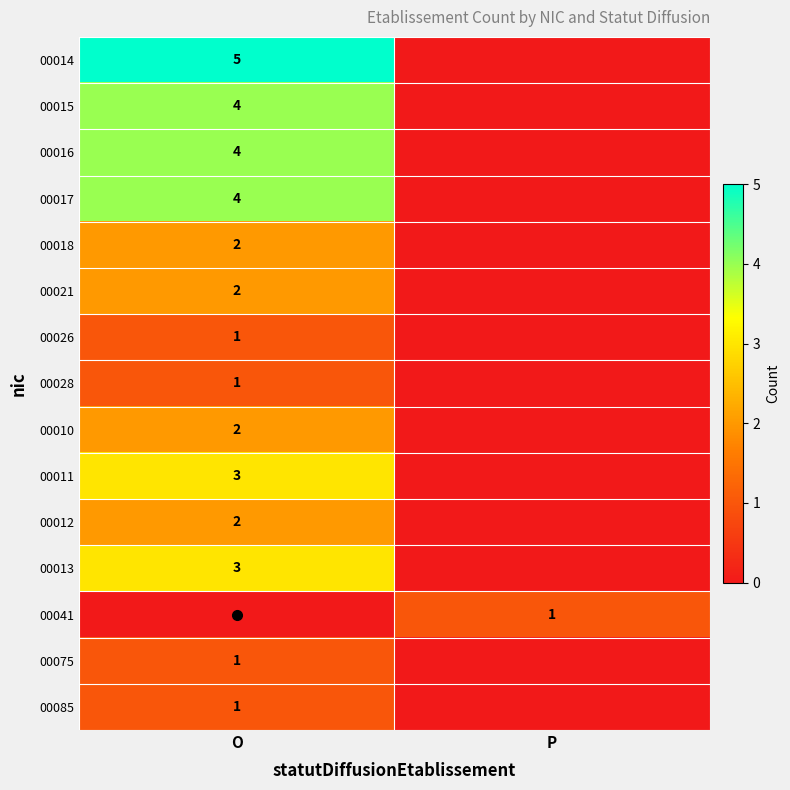

At how many categories does at least one series exceed 0?

2